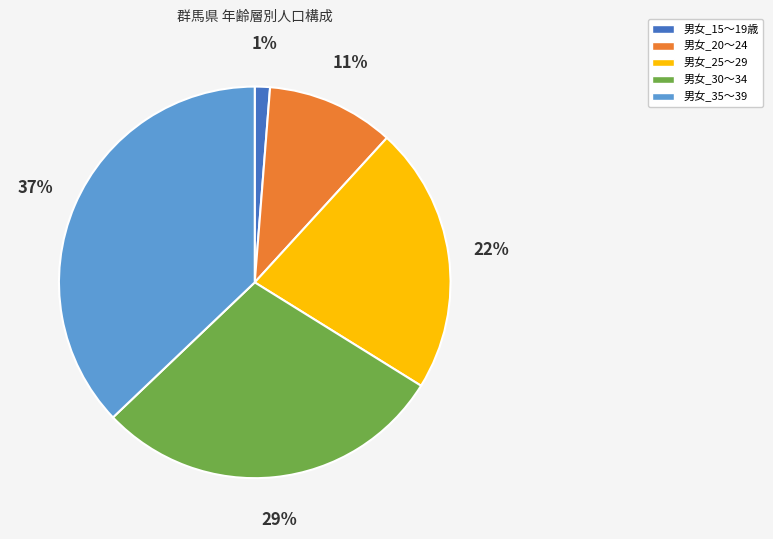

True or false: 男女_20～24 accounts for 11% of the total.

True